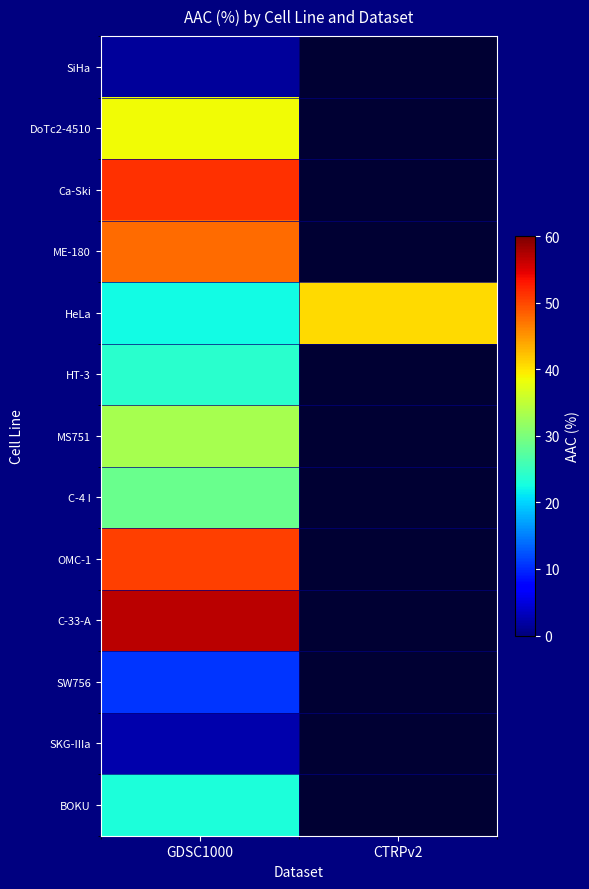

What is the minimum value for SiHa?

1.5